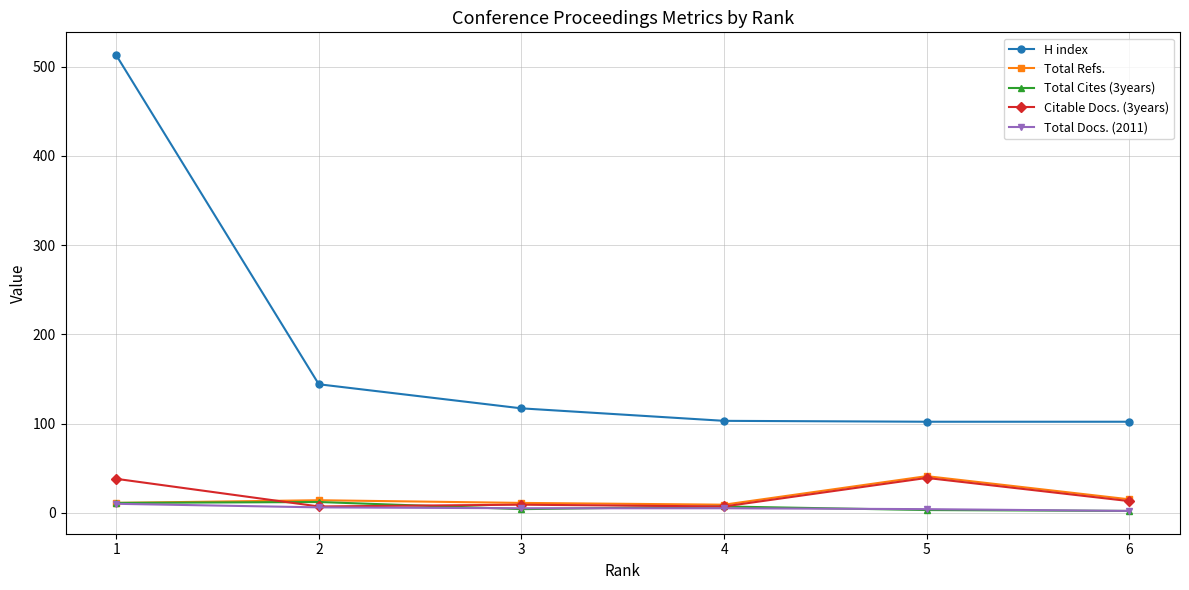

What is the maximum value shown in the chart?

513